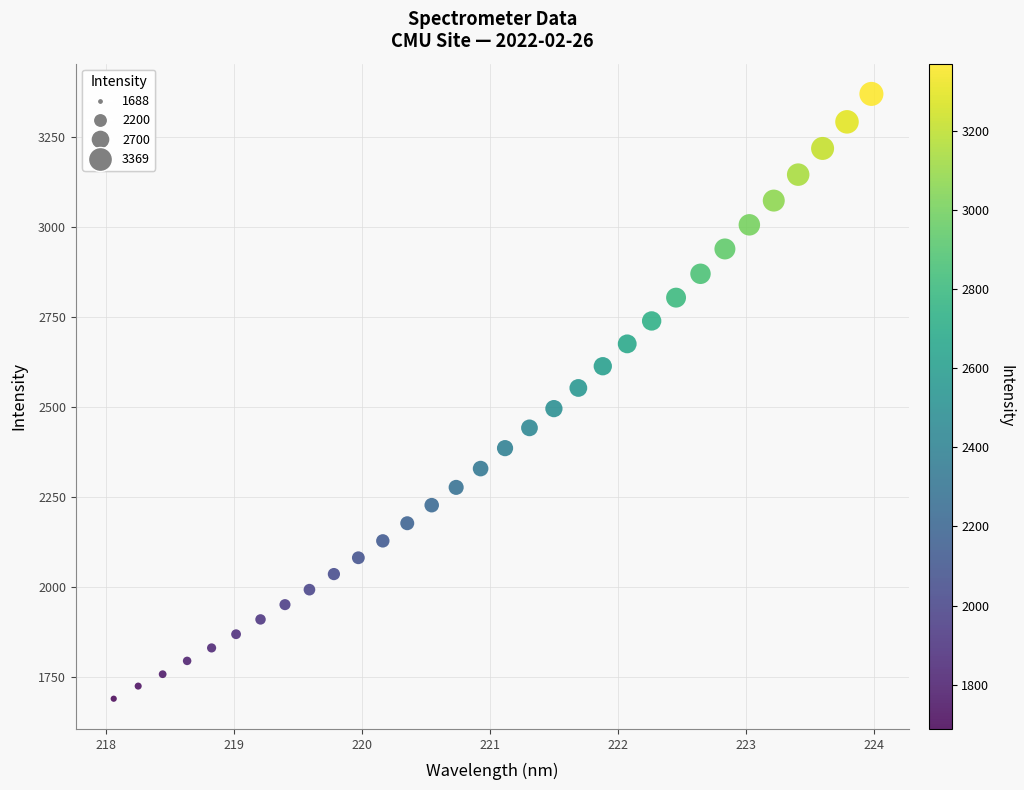

What is the range of Y values (max minus min)?

1680.7